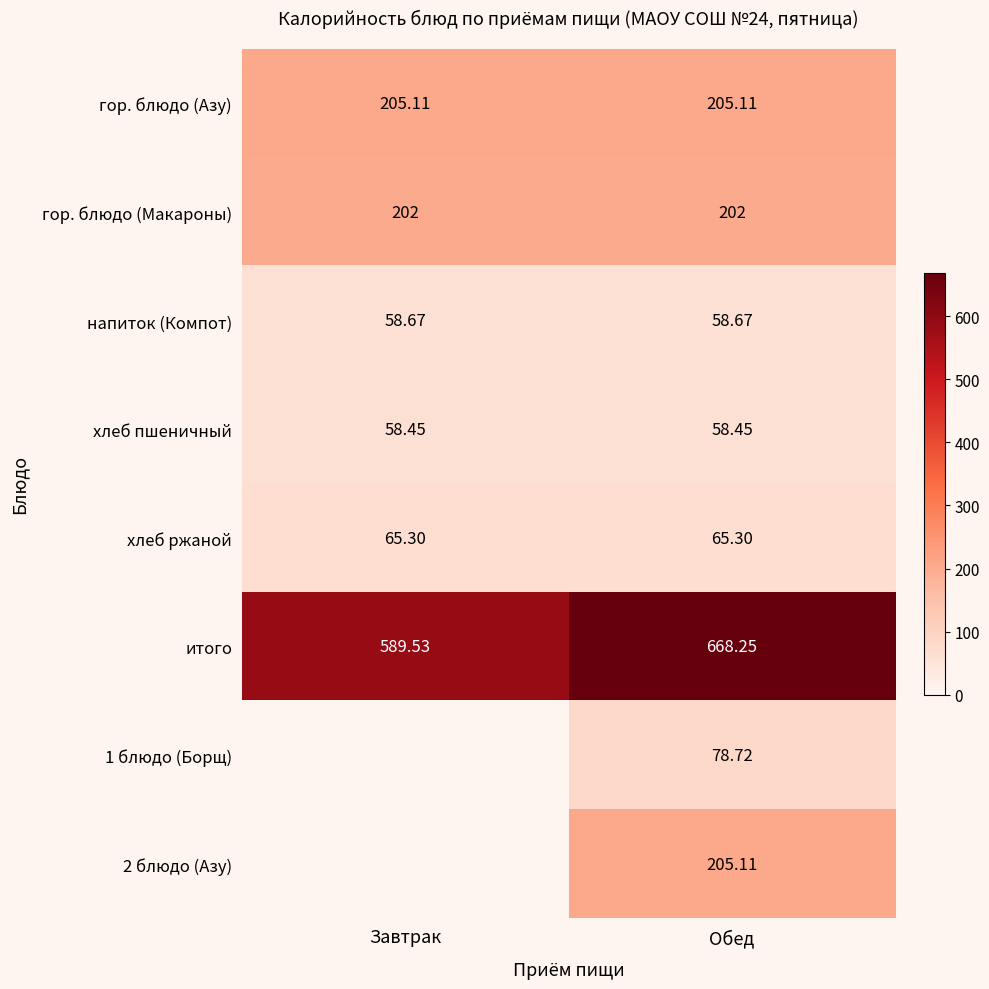

Is the value of гор. блюдо (Макароны) at Обед greater than the value of гор. блюдо (Азу) at Обед?

No